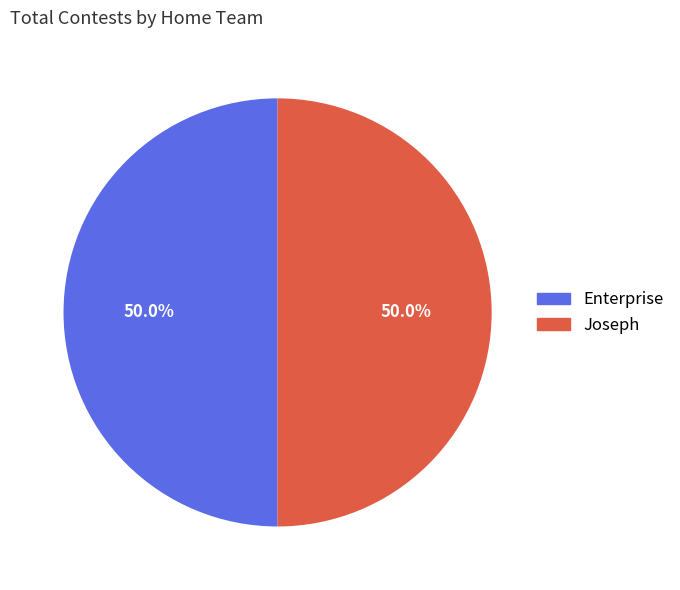

To the nearest percent, what percentage of the pie is Joseph?

50%